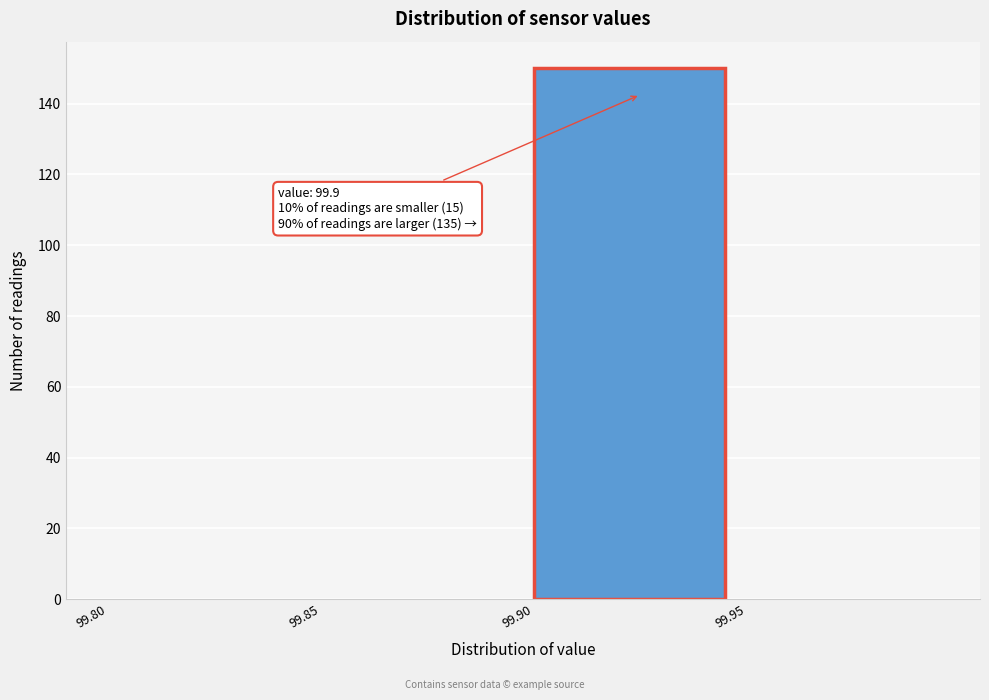

Over which range of the x-axis is the bar tallest?

99.90 to 99.95